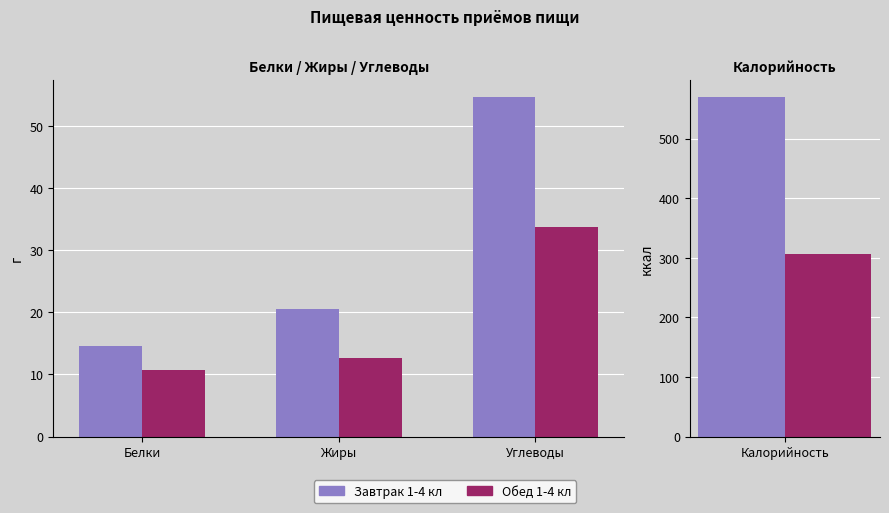

Read the Завтрак 1-4 кл value at Белки.

14.6